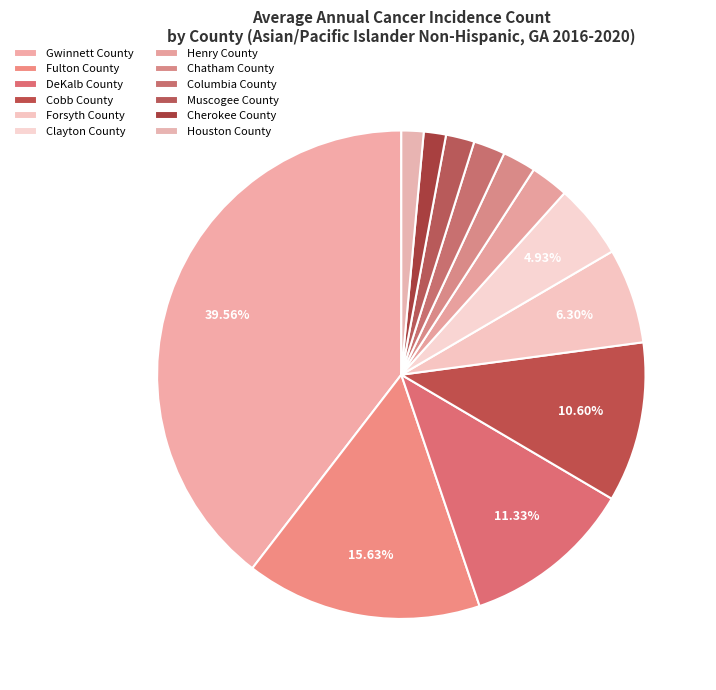

What is the total percentage of Fulton County and Forsyth County?

21.9%